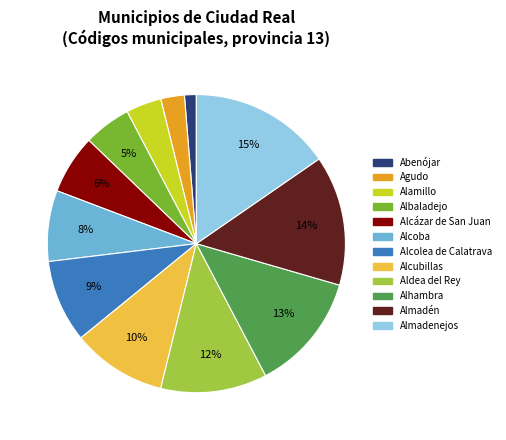

The Albaladejo slice represents 11% of the pie. True or false?

False